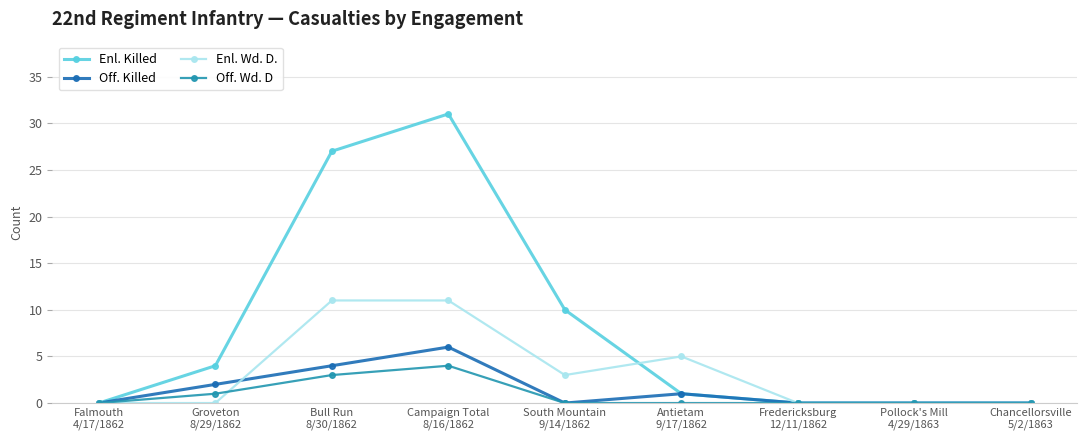

Count the number of data series in this chart.

4